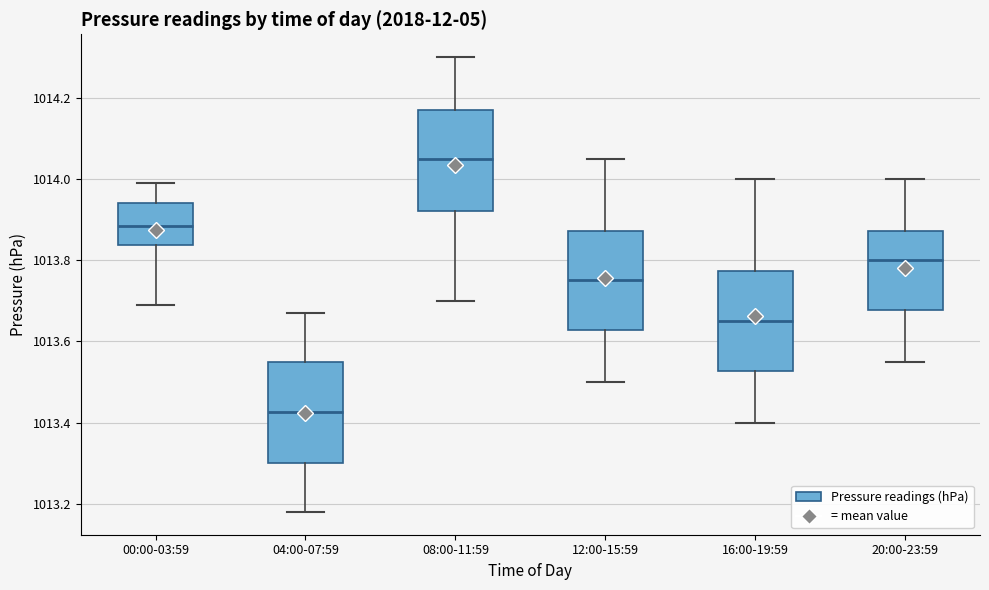

Reading left to right, read every box against the y-axis: the position of its median line, the range the box covers, and the ends of its whiskers. The values are not printed on the chart, so give them approximately, as read against the axis.

00:00-03:59: median 1013.88, box 1013.84 to 1013.94, whiskers 1013.70 to 1014.00
04:00-07:59: median 1013.42, box 1013.30 to 1013.56, whiskers 1013.18 to 1013.68
08:00-11:59: median 1014.06, box 1013.92 to 1014.18, whiskers 1013.70 to 1014.30
12:00-15:59: median 1013.76, box 1013.62 to 1013.88, whiskers 1013.50 to 1014.06
16:00-19:59: median 1013.66, box 1013.52 to 1013.78, whiskers 1013.40 to 1014.00
20:00-23:59: median 1013.80, box 1013.68 to 1013.88, whiskers 1013.56 to 1014.00